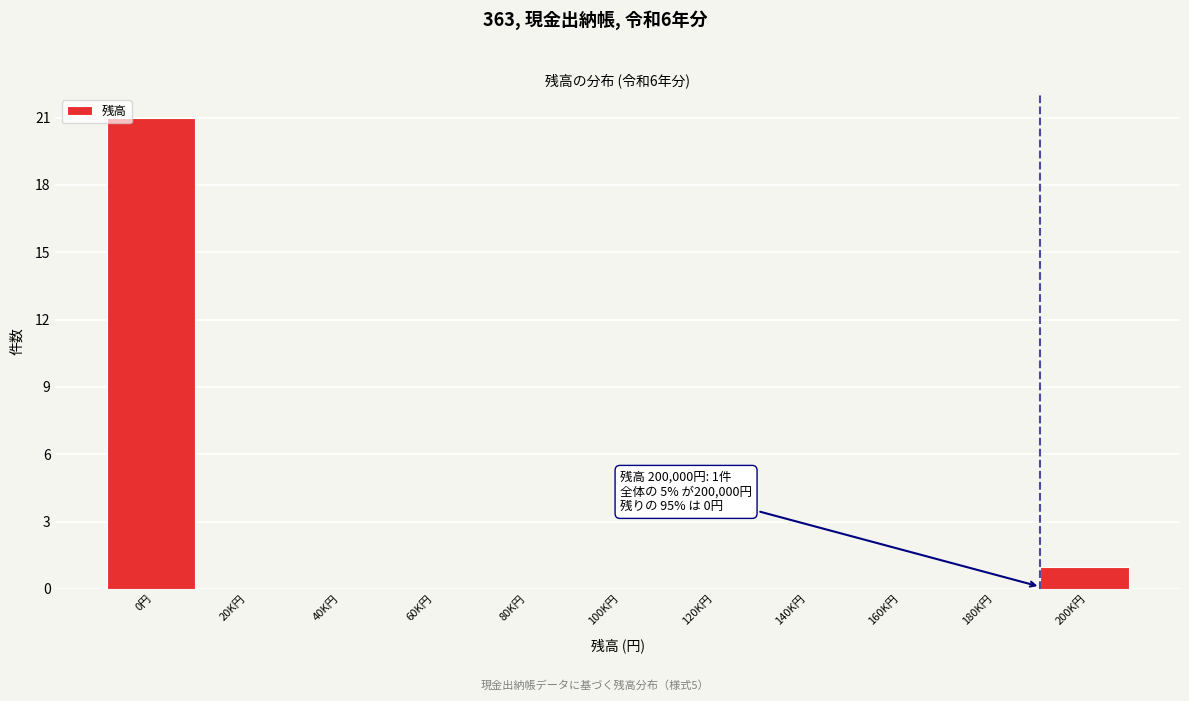

Reading right to left, transcribe all the data shown in this chart.

200K円=1	180K円=0	160K円=0	140K円=0	120K円=0	100K円=0	80K円=0	60K円=0	40K円=0	20K円=0	0円=21